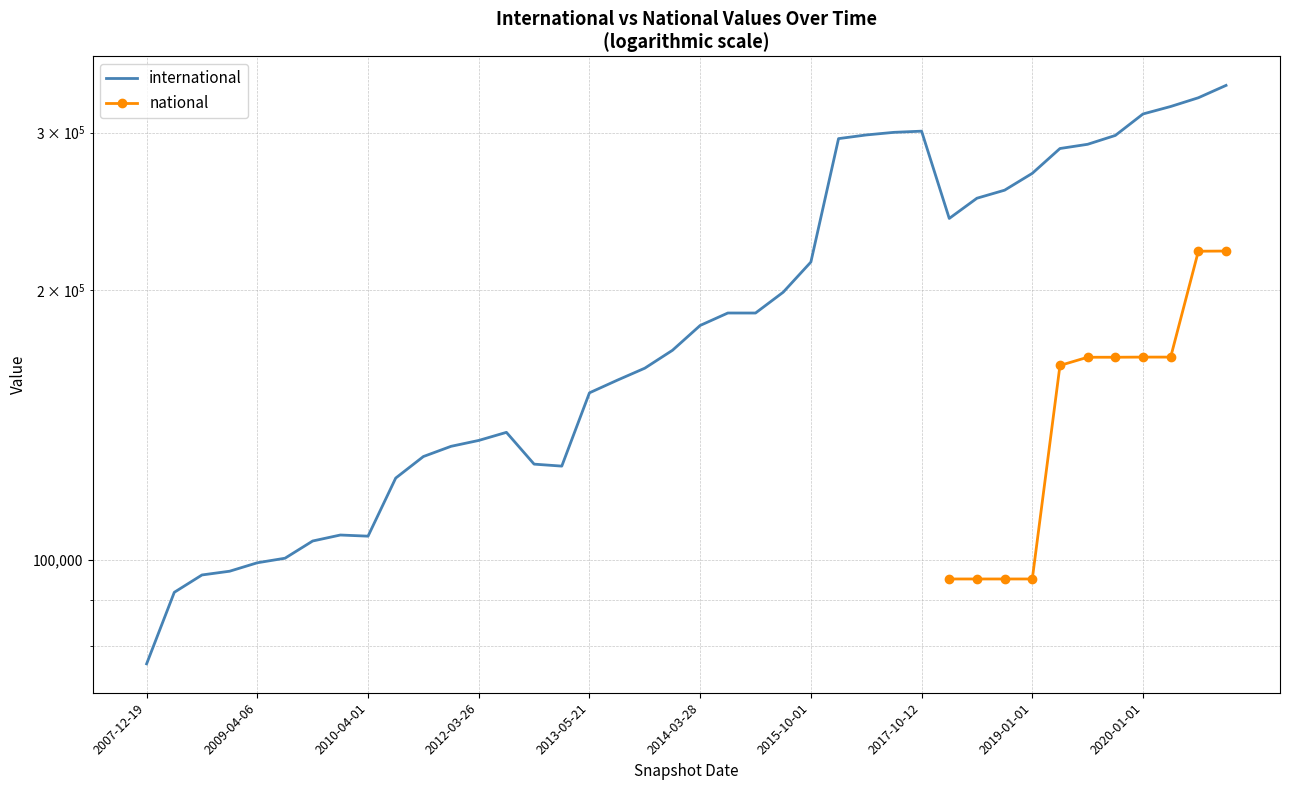

Between 2019-01-01 and 21, which series saw the biggest shift?

international